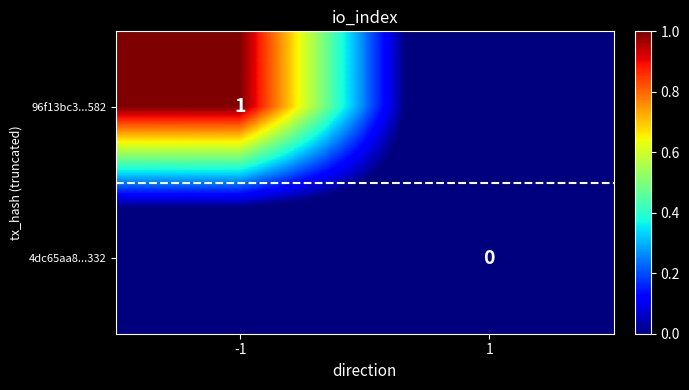

The 96f13bc3...582 series shows 0.2 at -1. True or false?

False